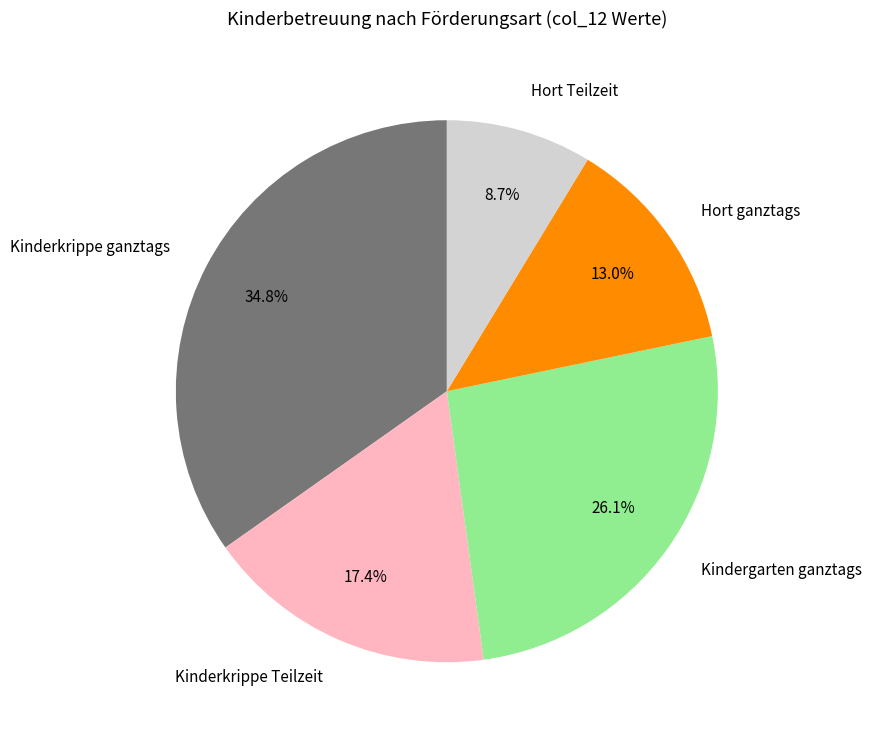

Rank the categories by value from lowest to highest.

Hort Teilzeit, Hort ganztags, Kinderkrippe Teilzeit, Kindergarten ganztags, Kinderkrippe ganztags